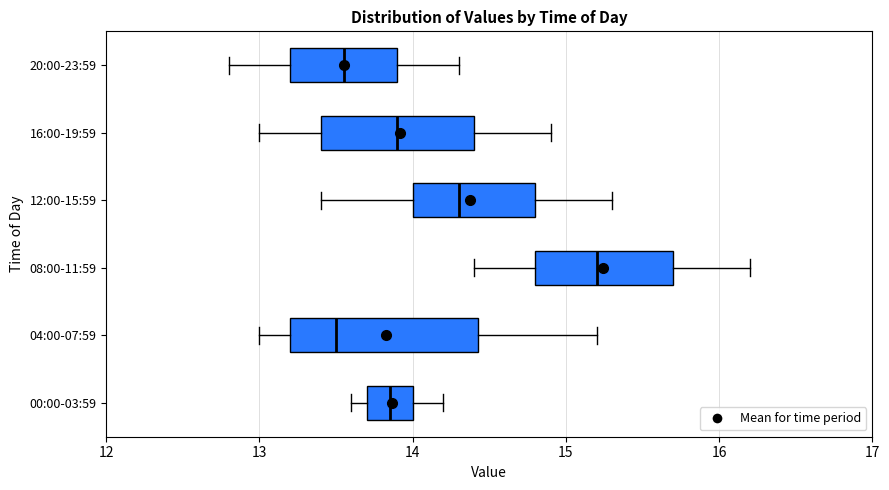

Where is the right edge of the box for 12:00-15:59 on the x-axis? The values are not printed on the chart, so give them approximately, as read against the axis.

14.8